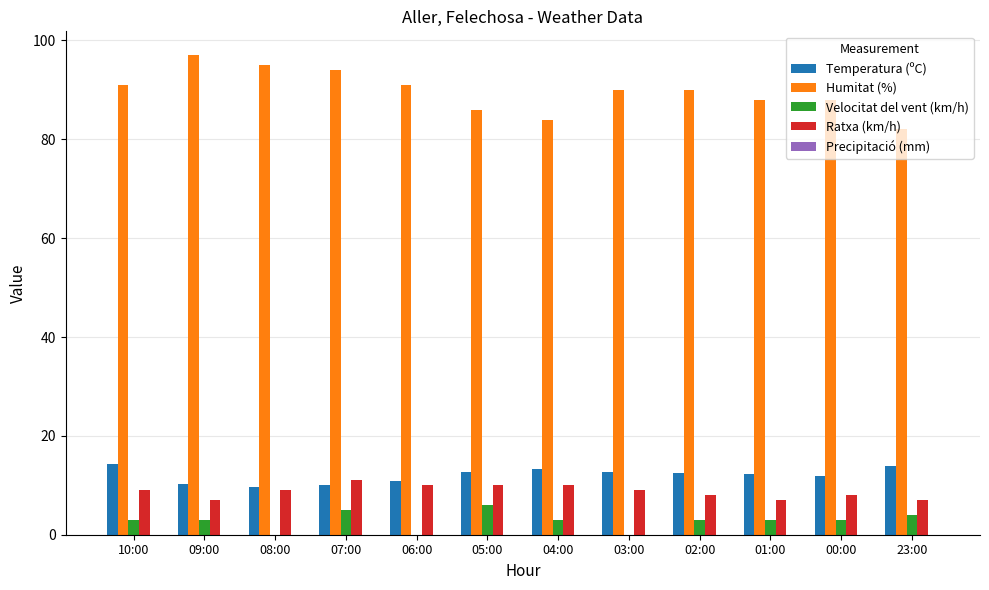

What is the total value across all series at 07:00?

120.0